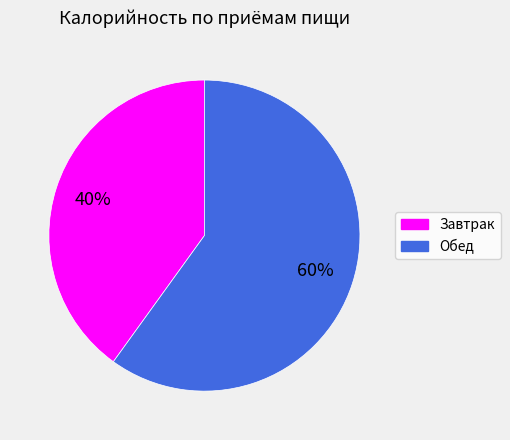

To the nearest percent, what is the combined percentage of Обед and Завтрак?

100%